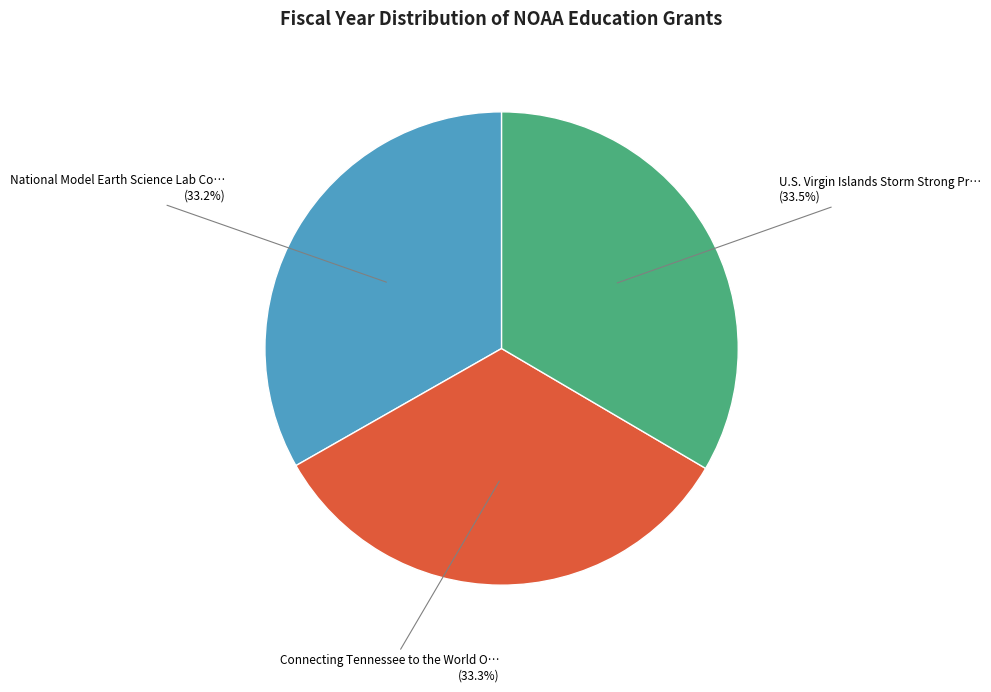

Is there a majority slice in this chart?

No